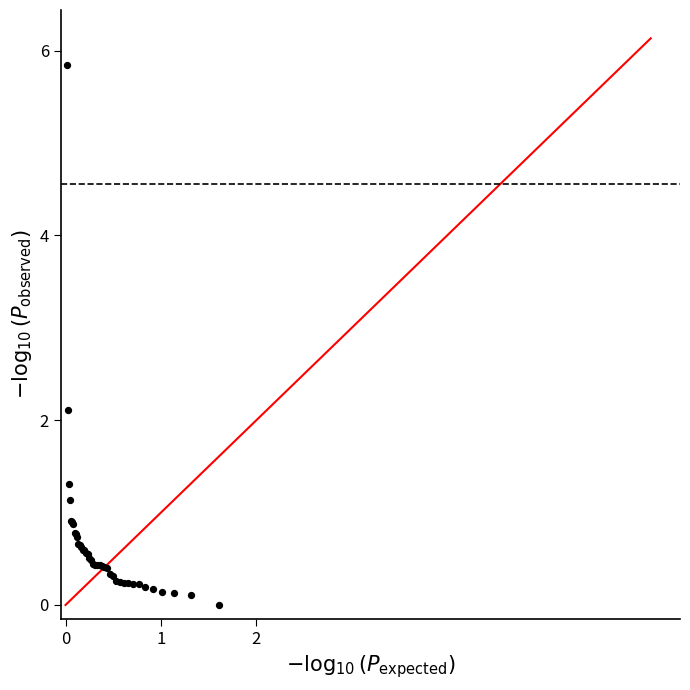

What Y value in the scatter plot is closest to 2?

2.1